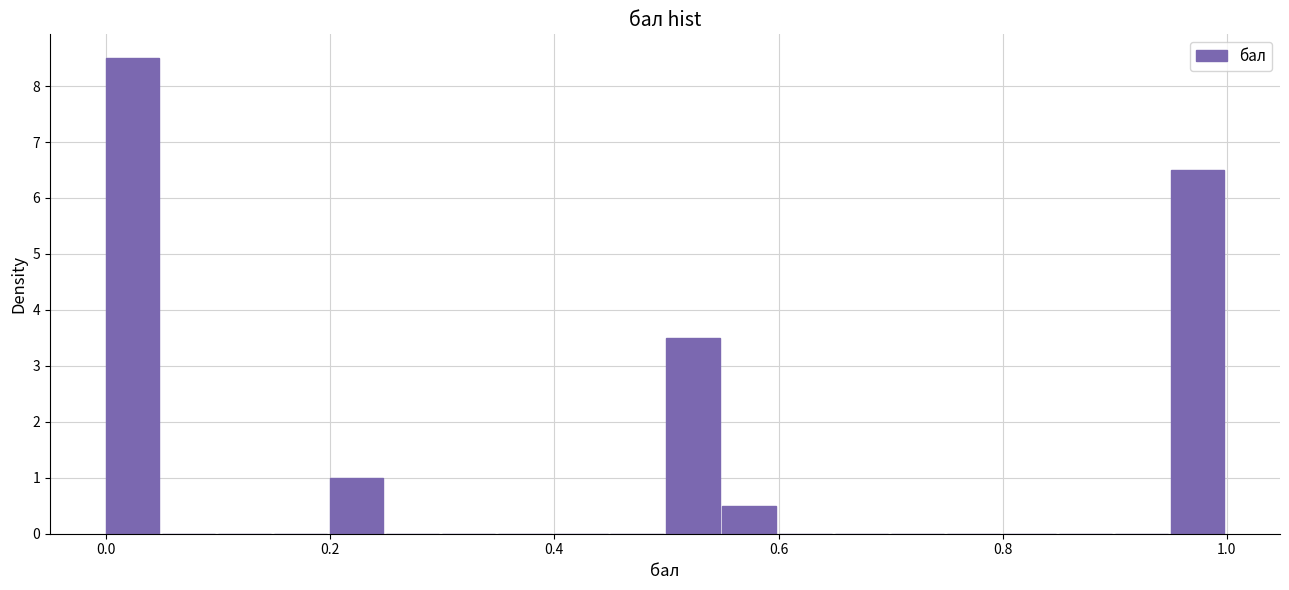

Around what value on the x-axis is the tallest bar? Give the approximate position of its centre, as read against the axis.

0.02